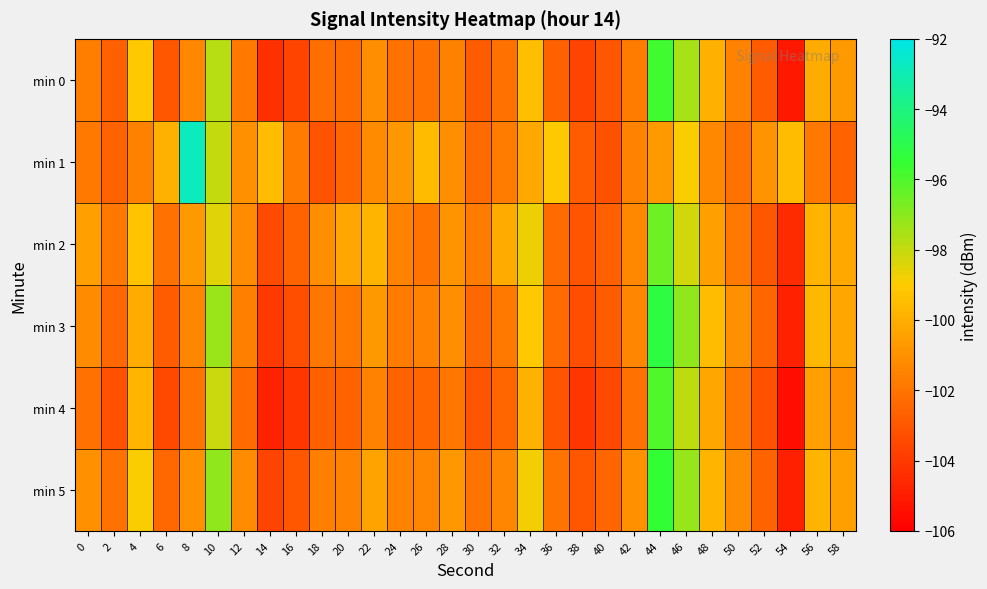

Rank the series at 54 from lowest to highest value.

min 4, min 0, min 5, min 3, min 2, min 1